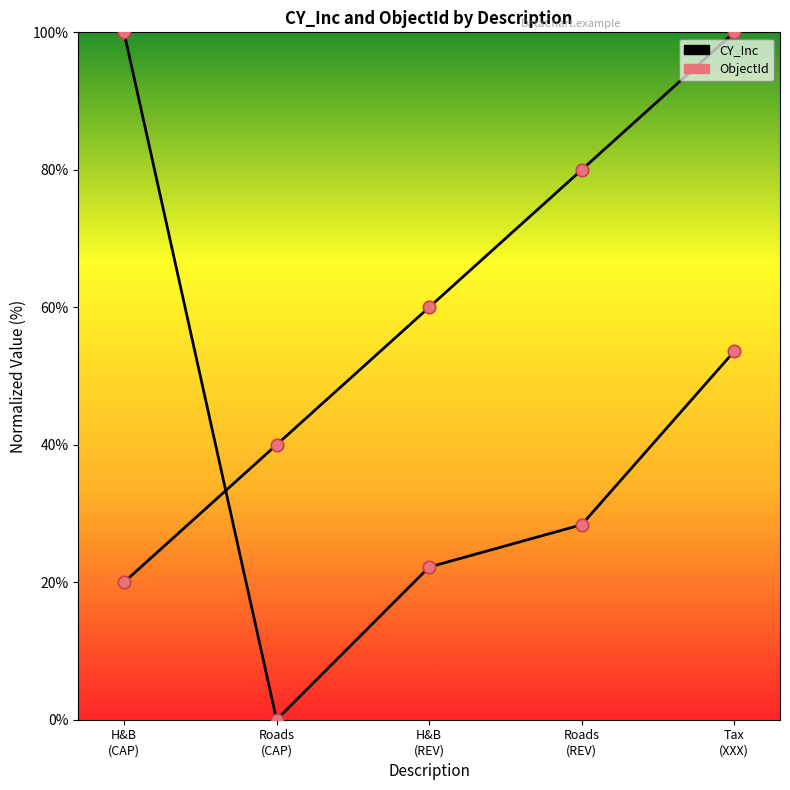

Is this an area chart (filled region under the line)?

No